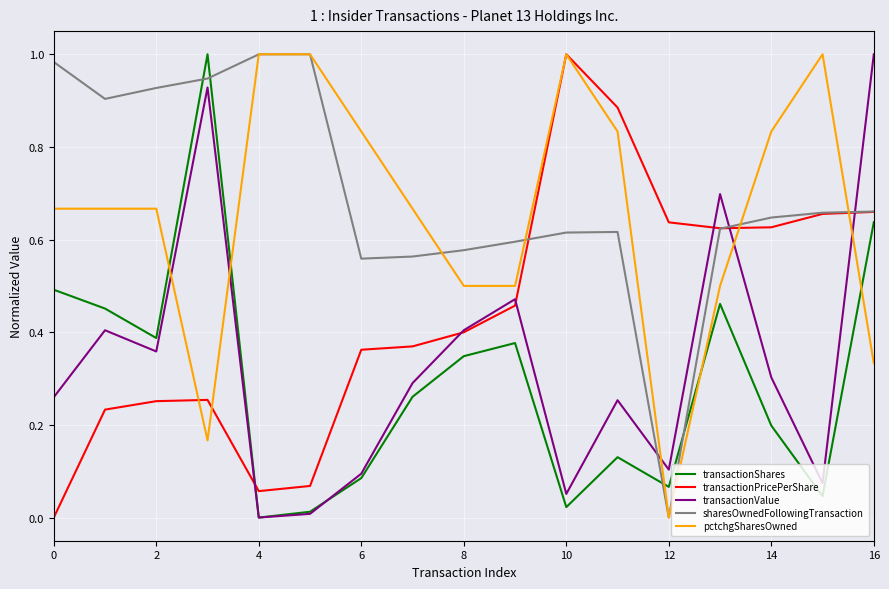

True or false: transactionShares and transactionPricePerShare cross at least once.

True